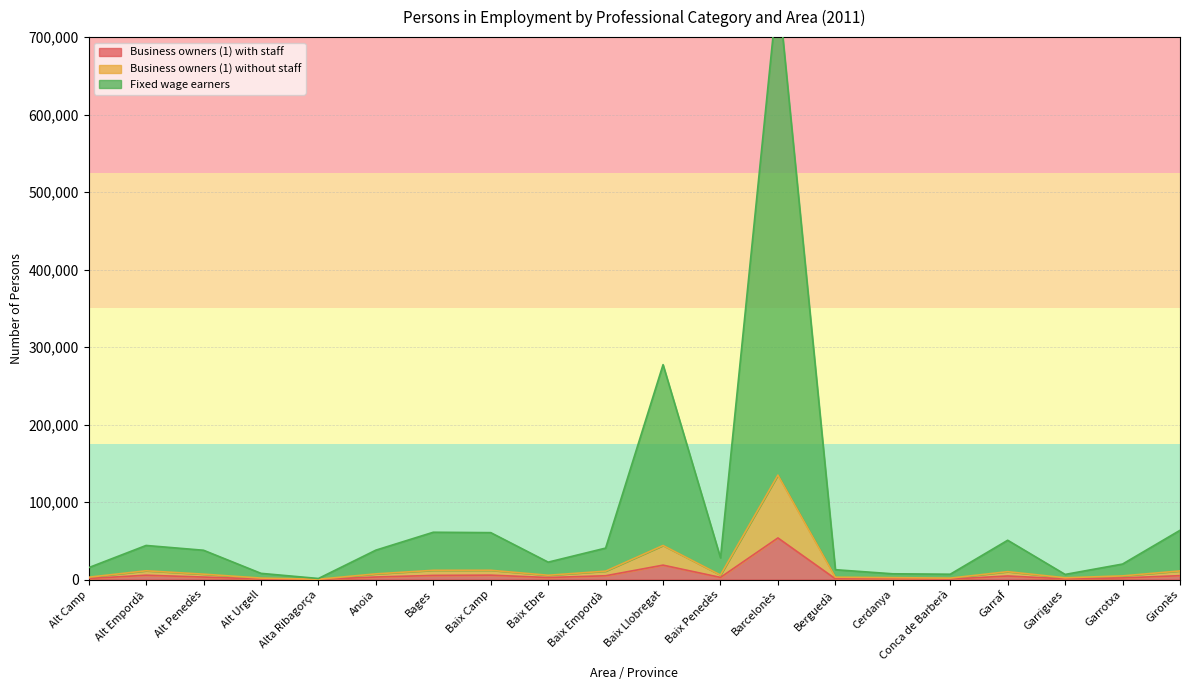

True or false: Business owners (1) without staff and Business owners (1) with staff cross at least once.

False